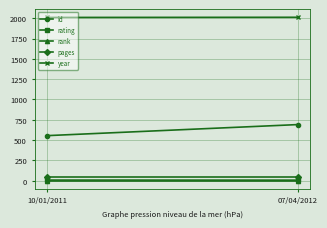

What is the total value across all series at 10/01/2011?

2622